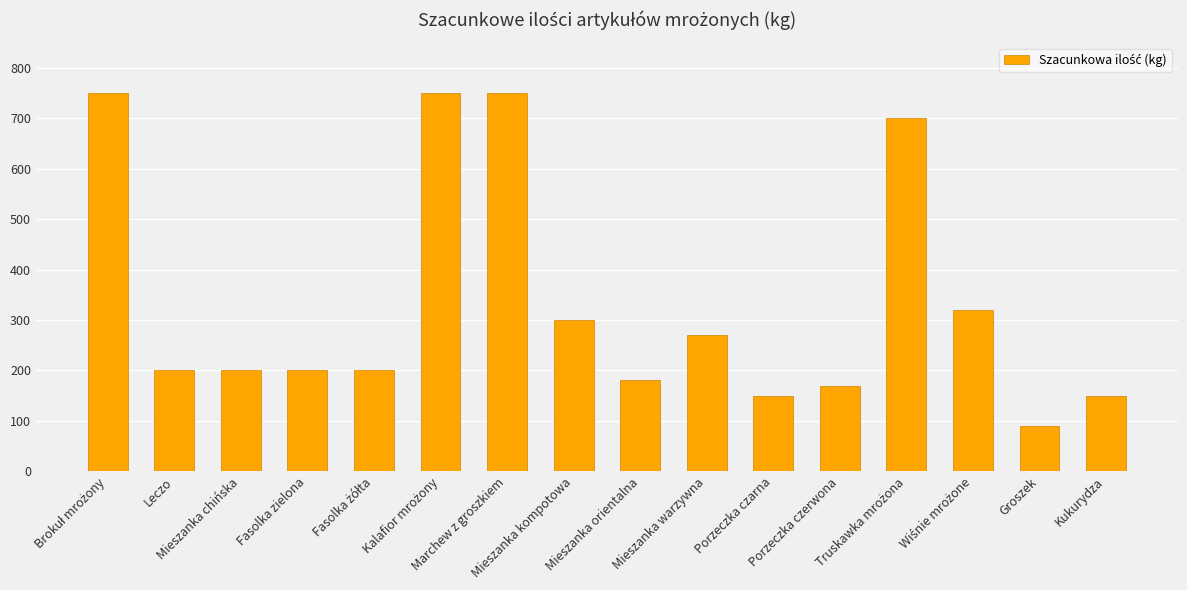

Reading left to right, what are all the values shown in this chart?

750	200	200	200	200	750	750	300	180	270	150	170	700	320	90	150